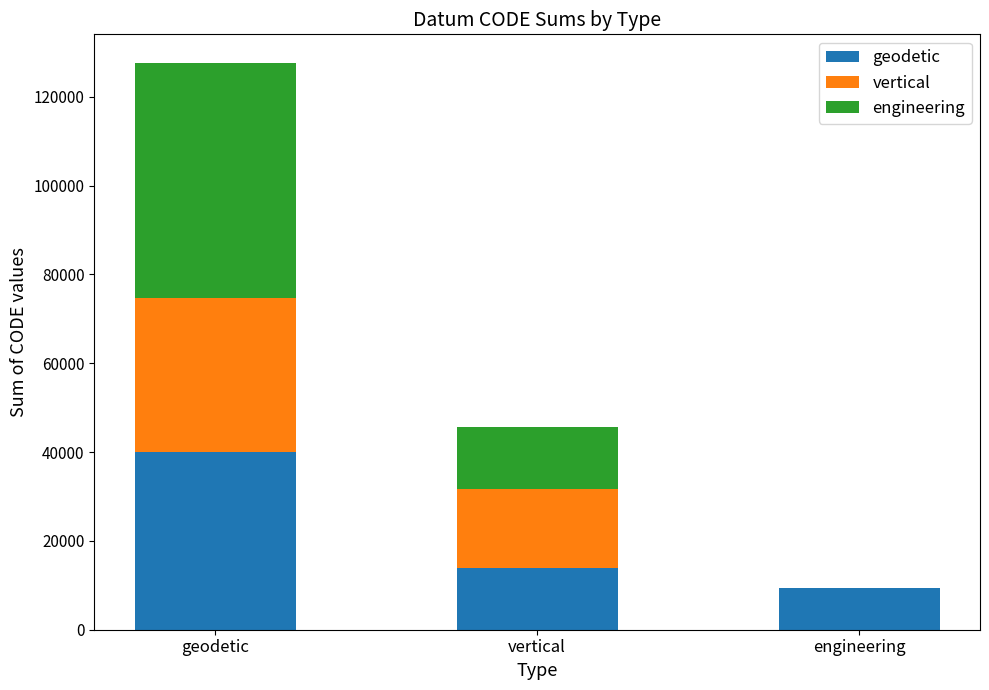

The geodetic series shows 67763 at geodetic. True or false?

False